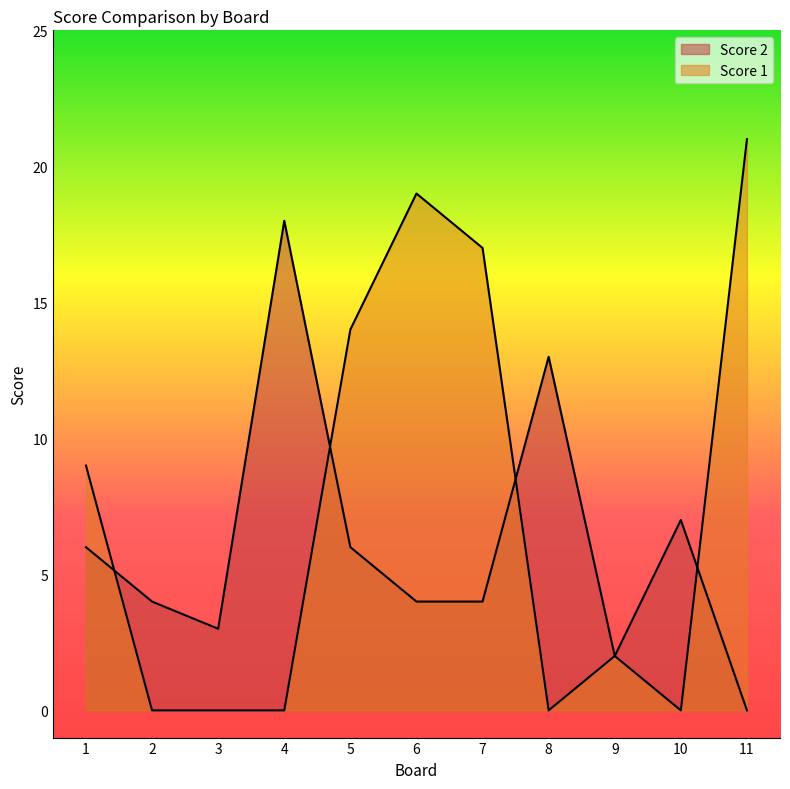

Rank the series by their average value, from highest to lowest.

Score 1, Score 2